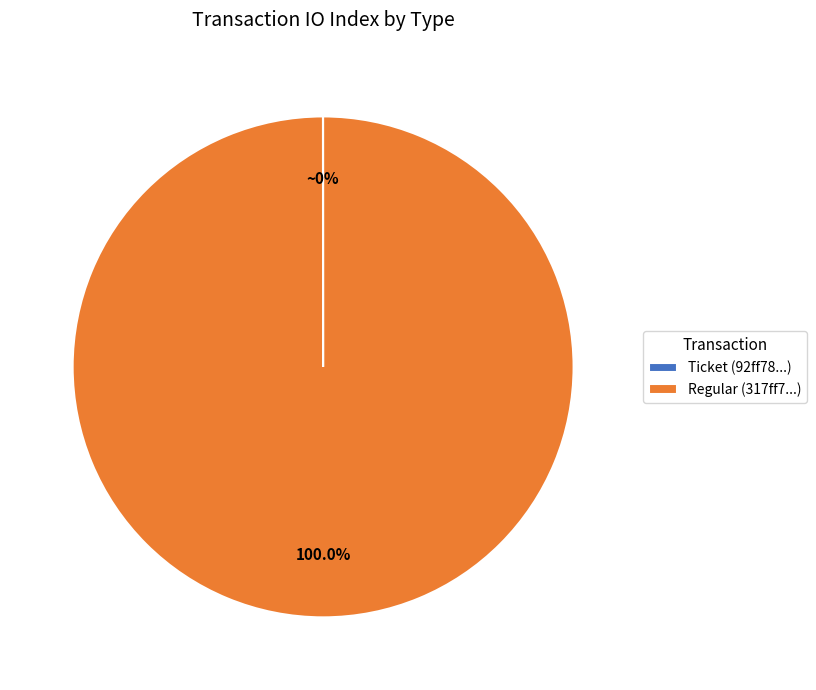

Which category has the biggest portion of the pie?

Regular (317ff7...)